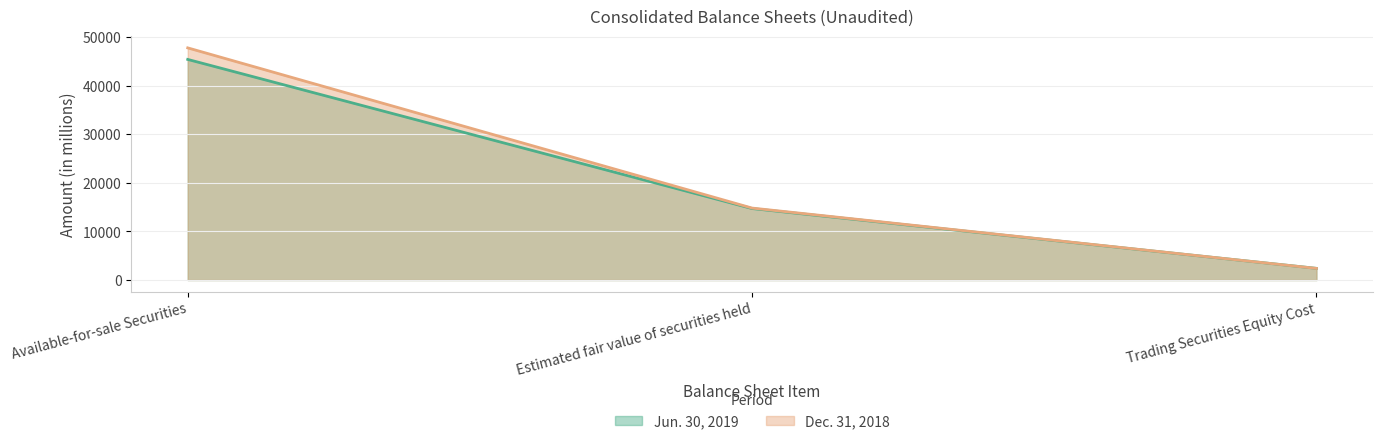

Count the Jun. 30, 2019 values in the range 2398 to 45386.

3